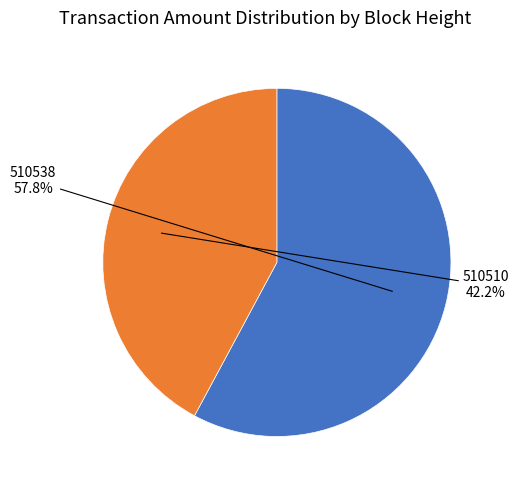

Count the number of slices in the pie.

2